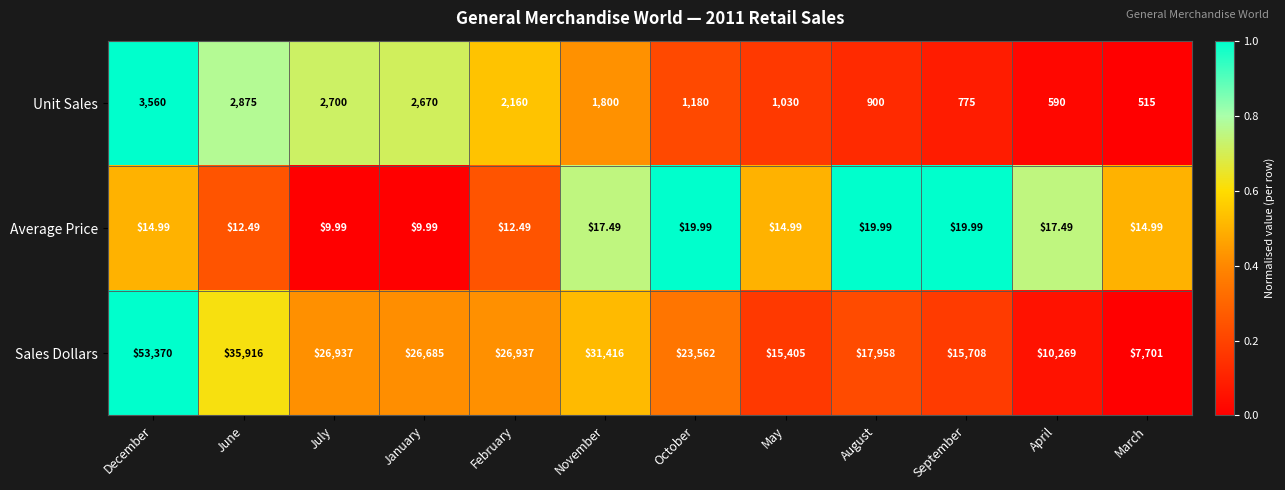

List the series in order of their peak value, lowest first.

Average Price, Unit Sales, Sales Dollars